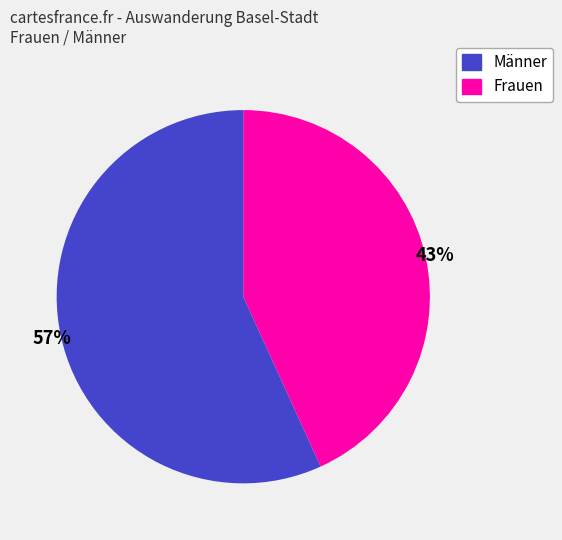

Is there any slice that represents more than half of the pie?

Yes